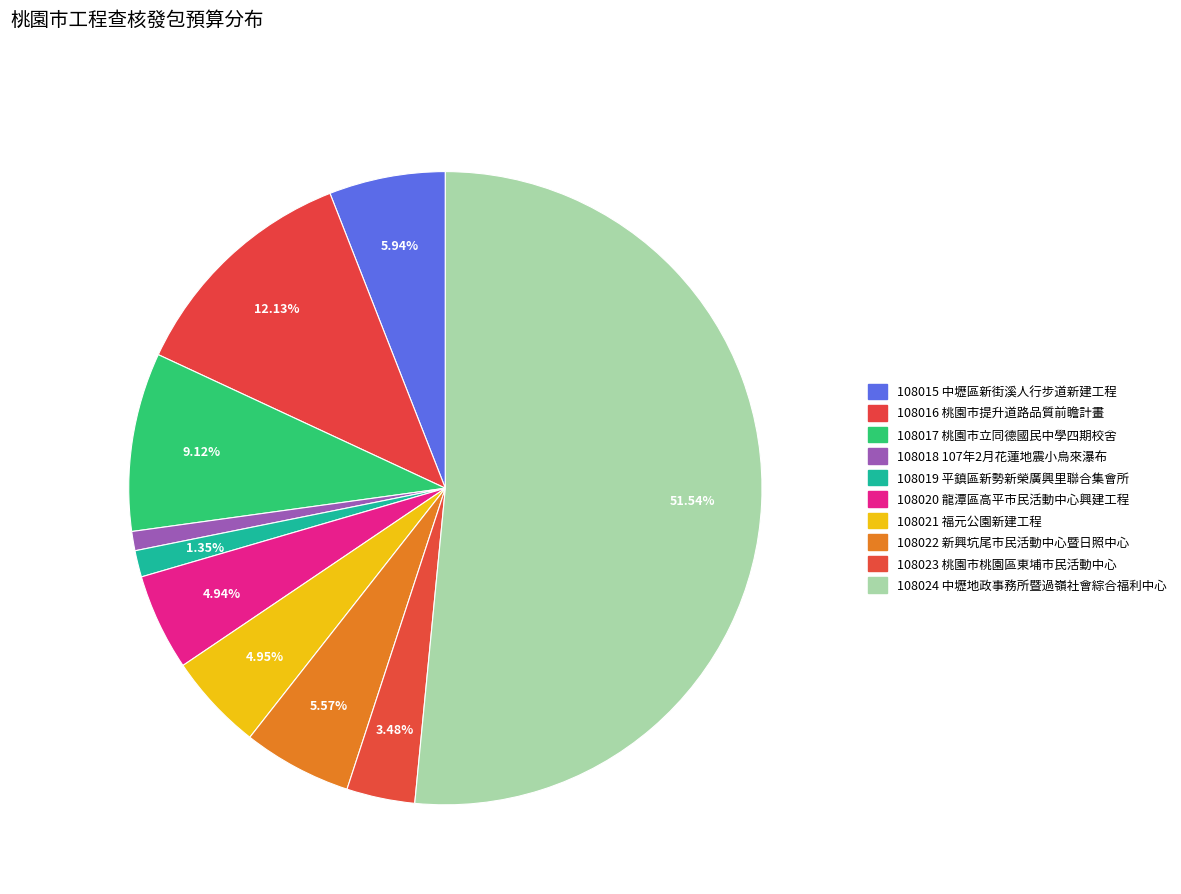

Which has a higher value, 108019 or 108017?

108017